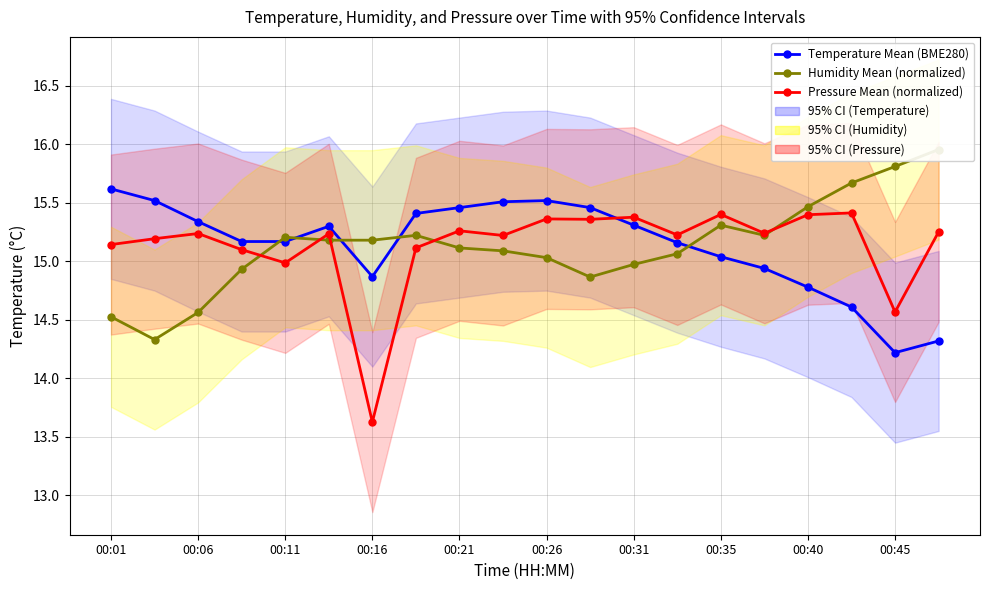

What is the difference between the Humidity Mean (normalized) values at 00:35 and 00:16?

0.1